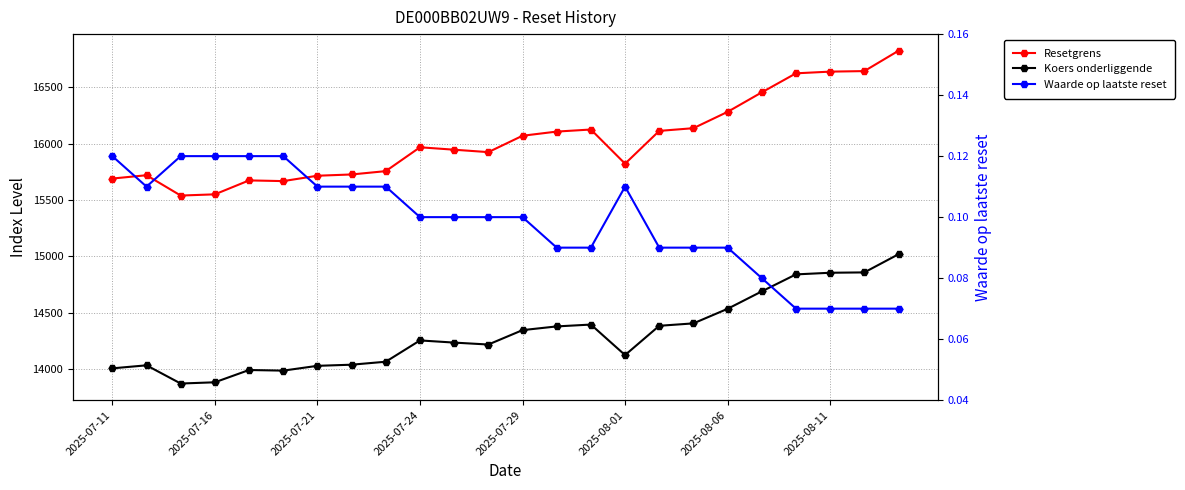

Read the Koers onderliggende value at 20.

14841.4